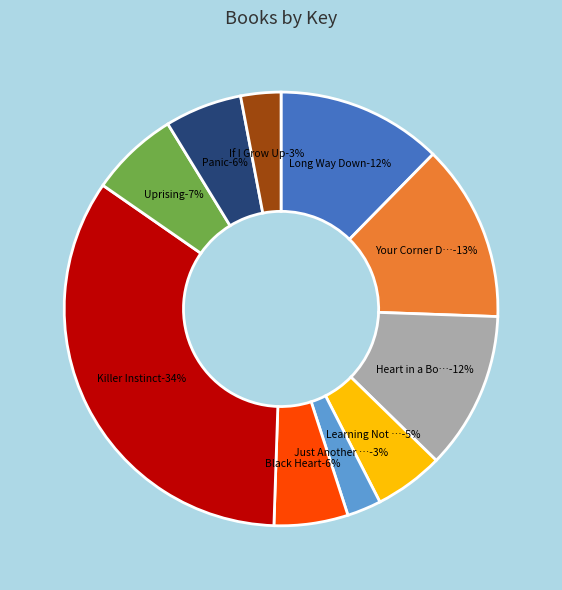

What is the change in value from Just Another Hero to Black Heart?

+37032404